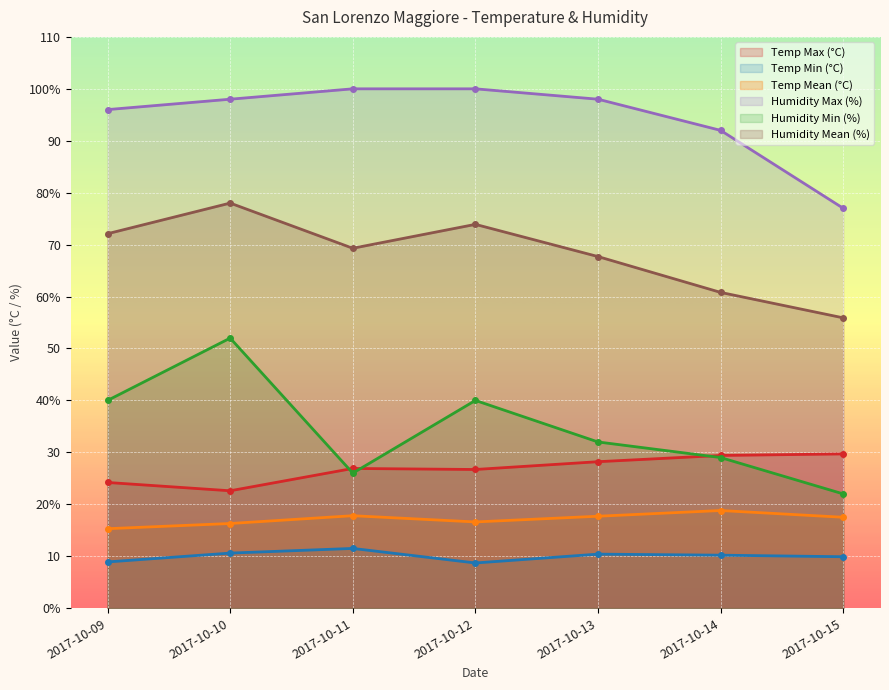

In Humidity Mean (%), how many points are lower than both neighbors (excluding endpoints)?

1